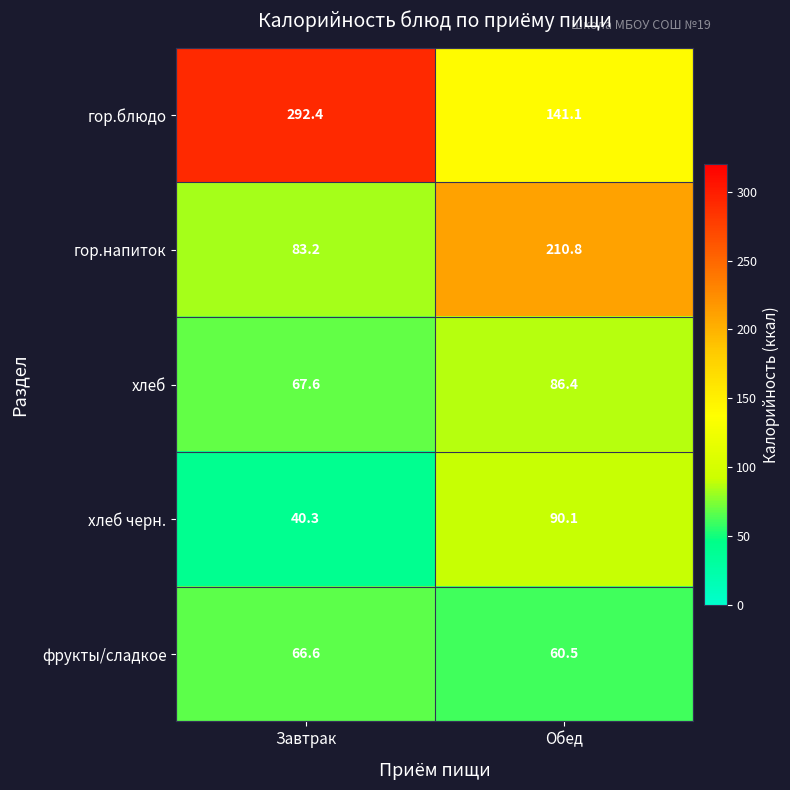

Reading left to right, transcribe all the data shown in this chart.

гор.блюдо: 292.4	141.1
гор.напиток: 83.2	210.8
хлеб: 67.6	86.4
хлеб черн.: 40.3	90.1
фрукты/сладкое: 66.6	60.5